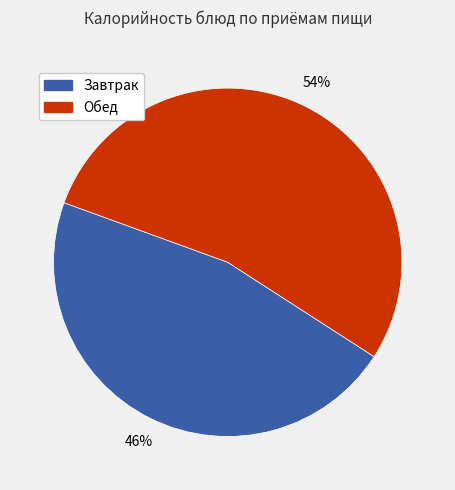

What is the ratio of the value at Обед to the value at Завтрак?

1.2